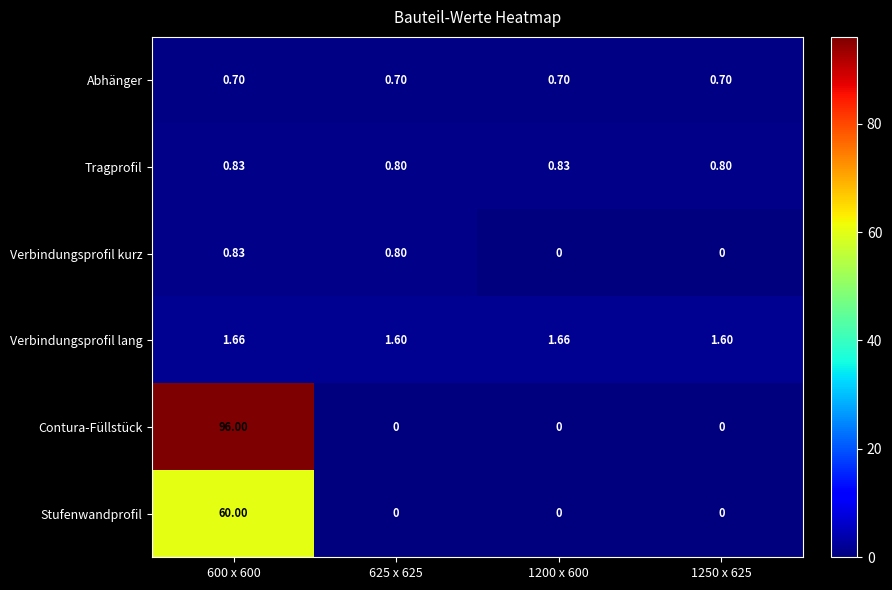

Is the value of Contura-Füllstück at 1250 x 625 greater than the value of Abhänger at 625 x 625?

No